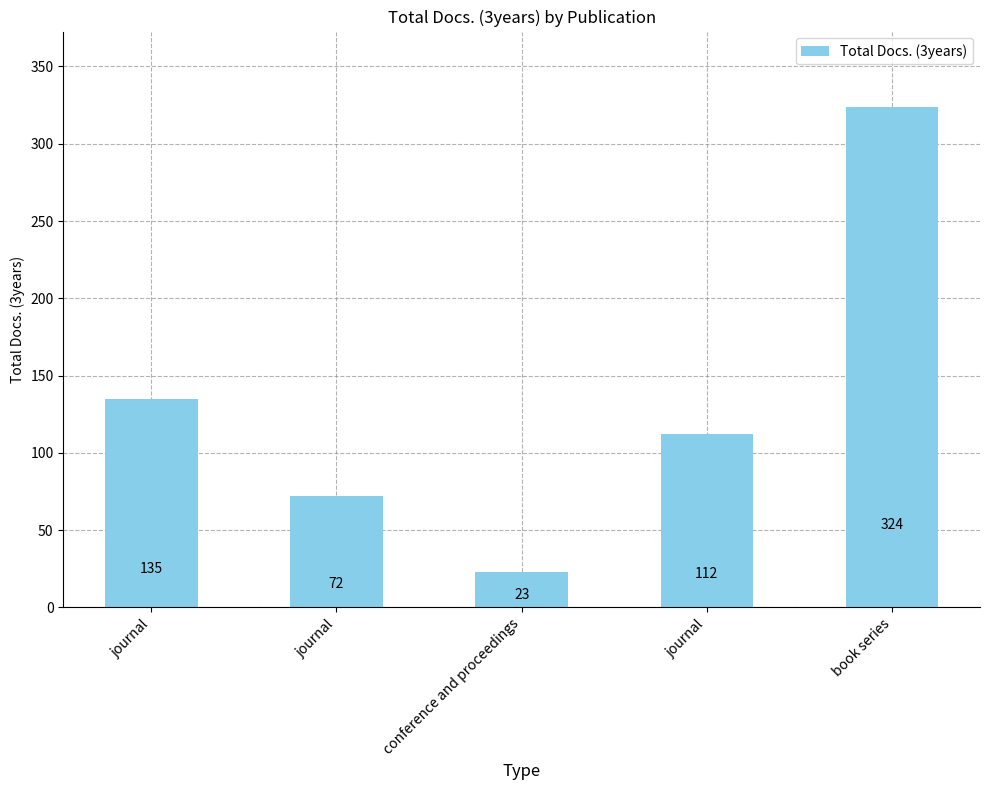

Reading right to left, extract all data points from this chart.

324	112	23	72	135